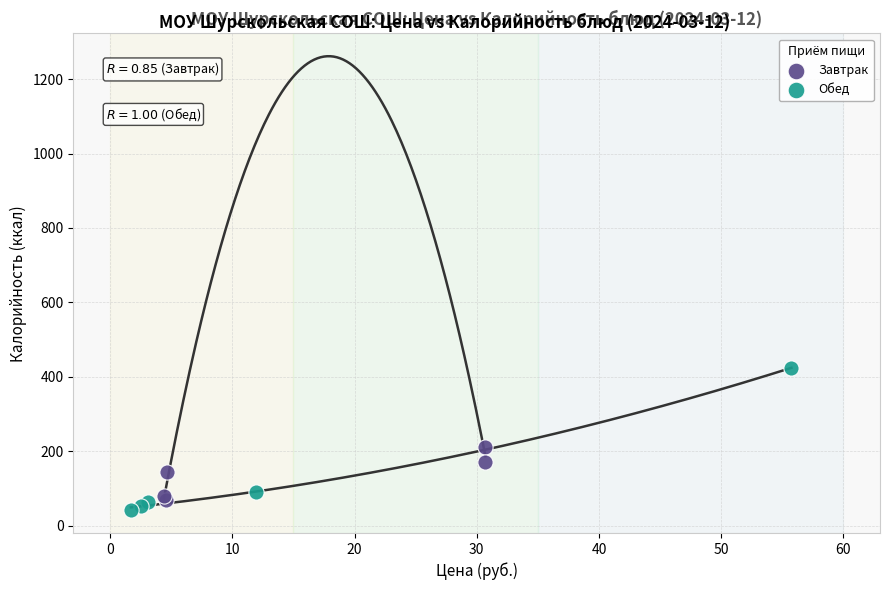

Which series reaches the minimum Y coordinate?

Обед